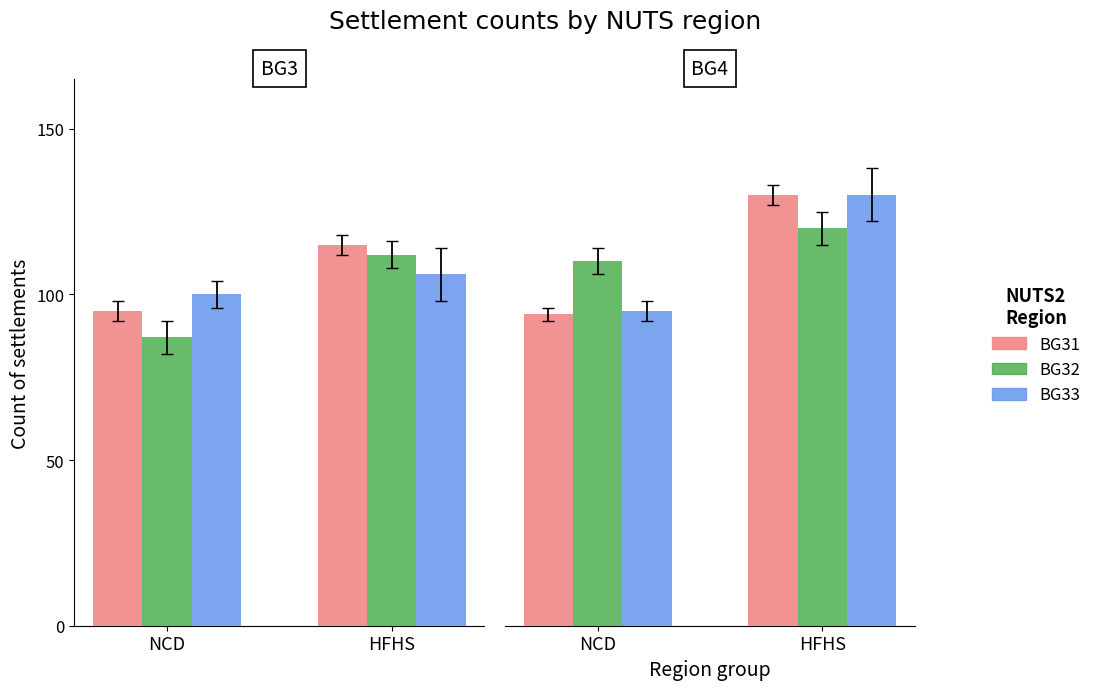

The BG31 series shows 132 at NCD. True or false?

False